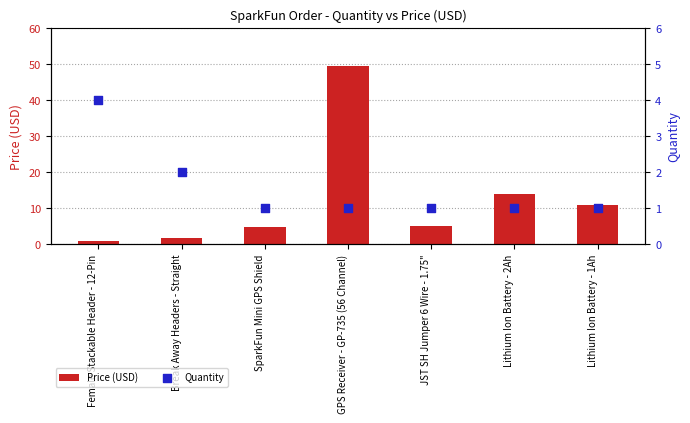

What are all the series names shown in the legend?

Price (USD), Quantity